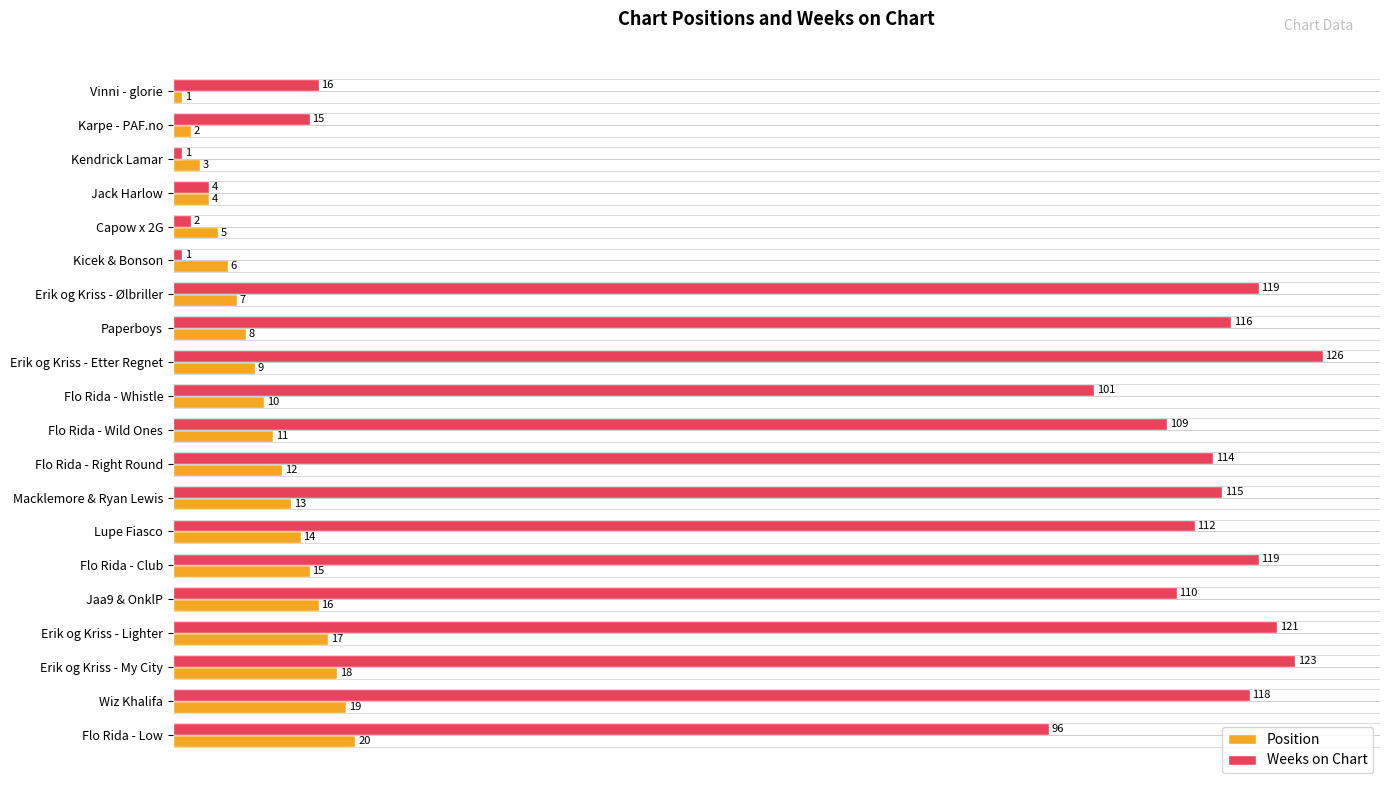

Is it true that Position equals 5 at Capow x 2G?

True